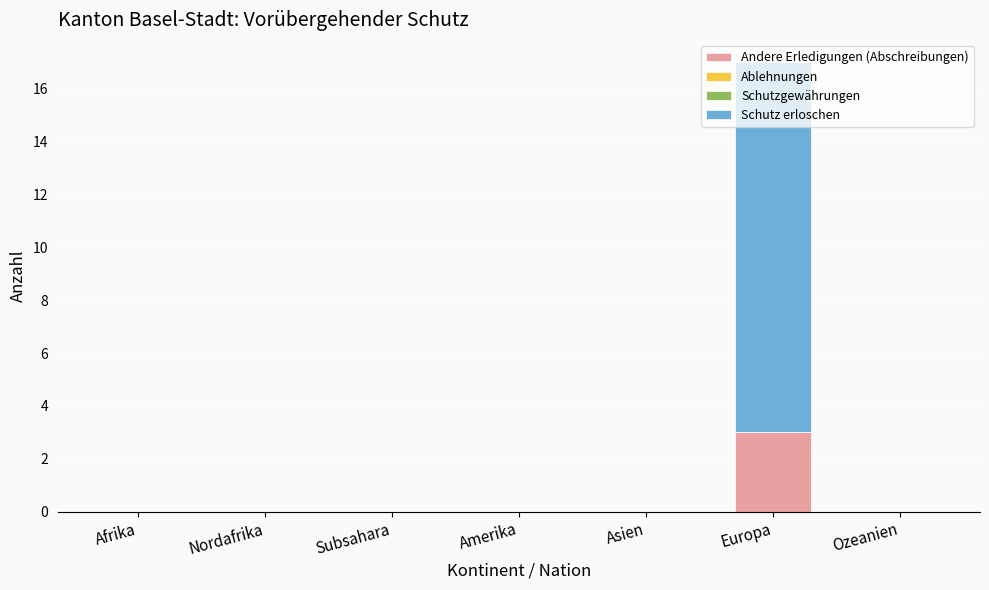

Does the chart contain stacked bars?

Yes